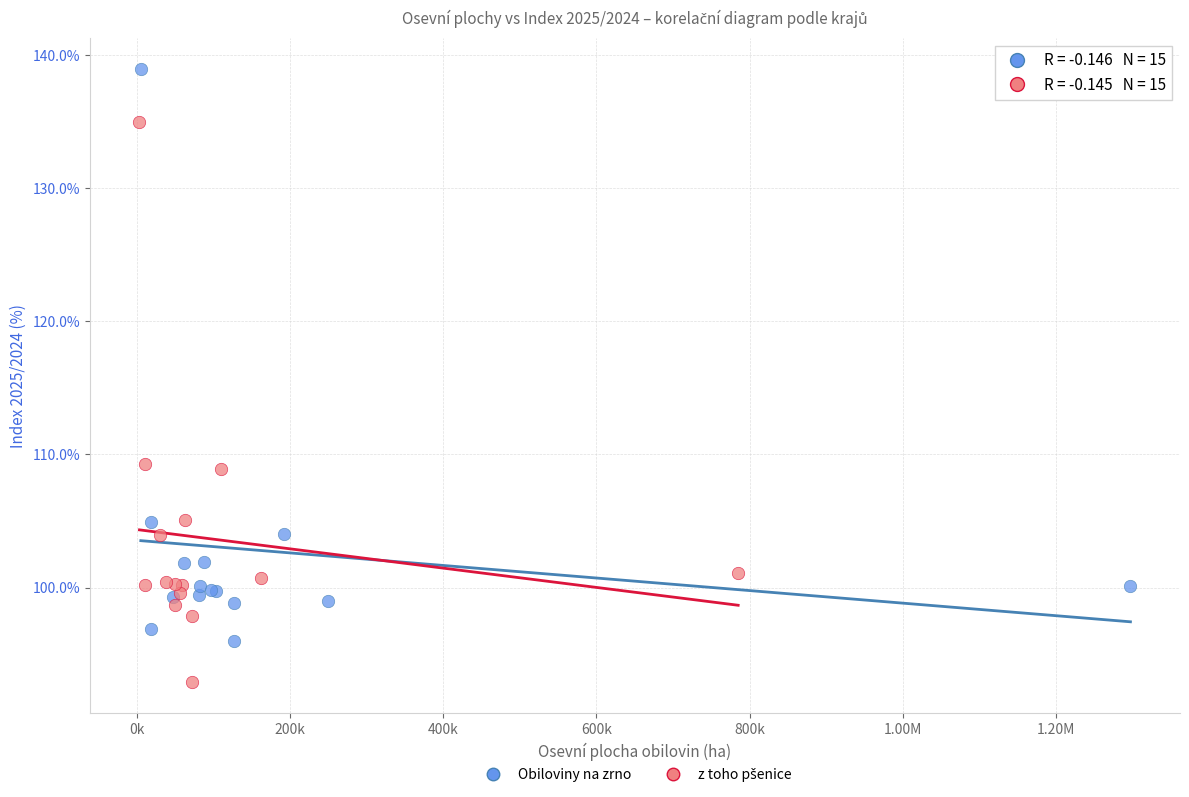

Which series has the widest spread of Y values?

Obiloviny na zrno